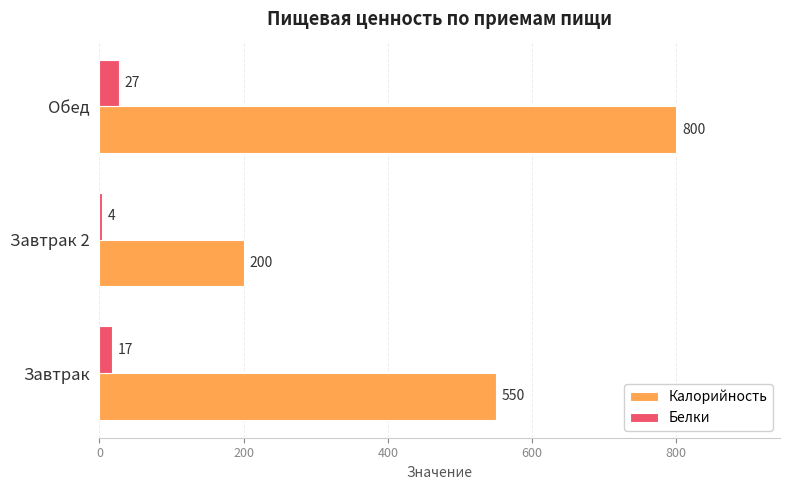

What is the minimum value shown in the chart?

4